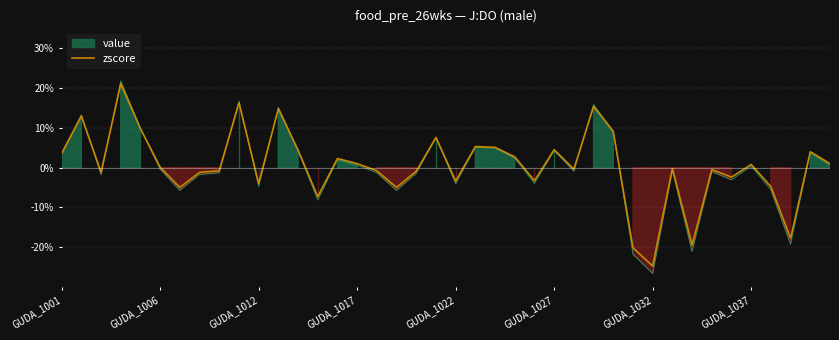

Reading right to left, transcribe all the data shown in this chart.

1.0	4.0	-17.8	-4.8	0.8	-2.4	-0.5	-19.5	-0.2	-24.8	-20.2	9.1	15.4	-0.4	4.5	-3.3	2.7	5.1	5.3	-3.4	7.6	-0.9	-5.0	-0.8	1.0	2.3	-7.3	4.4	14.8	-4.0	16.3	-0.8	-1.2	-5.0	0.1	9.8	21.1	-1.2	13.0	3.6